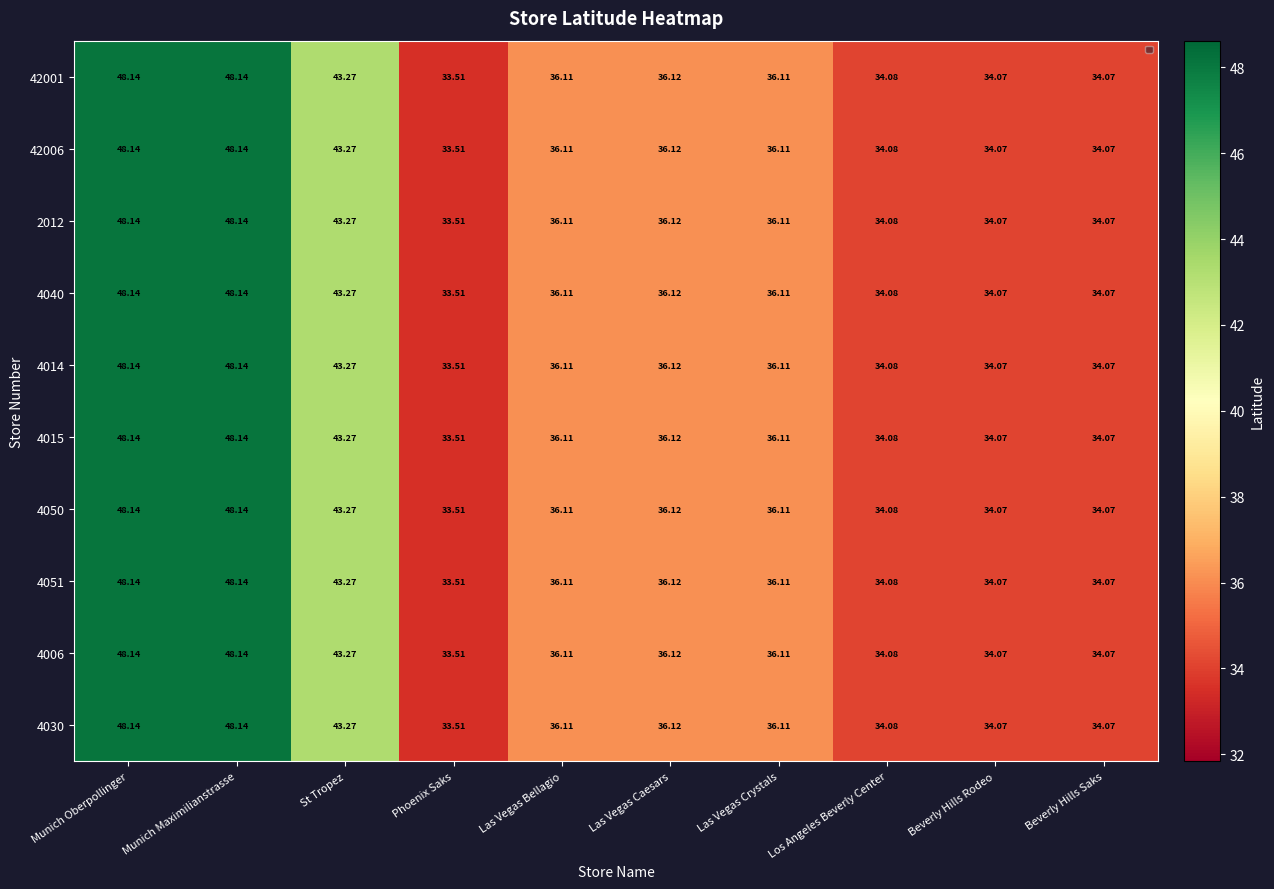

What is the minimum value shown in the chart?

33.5